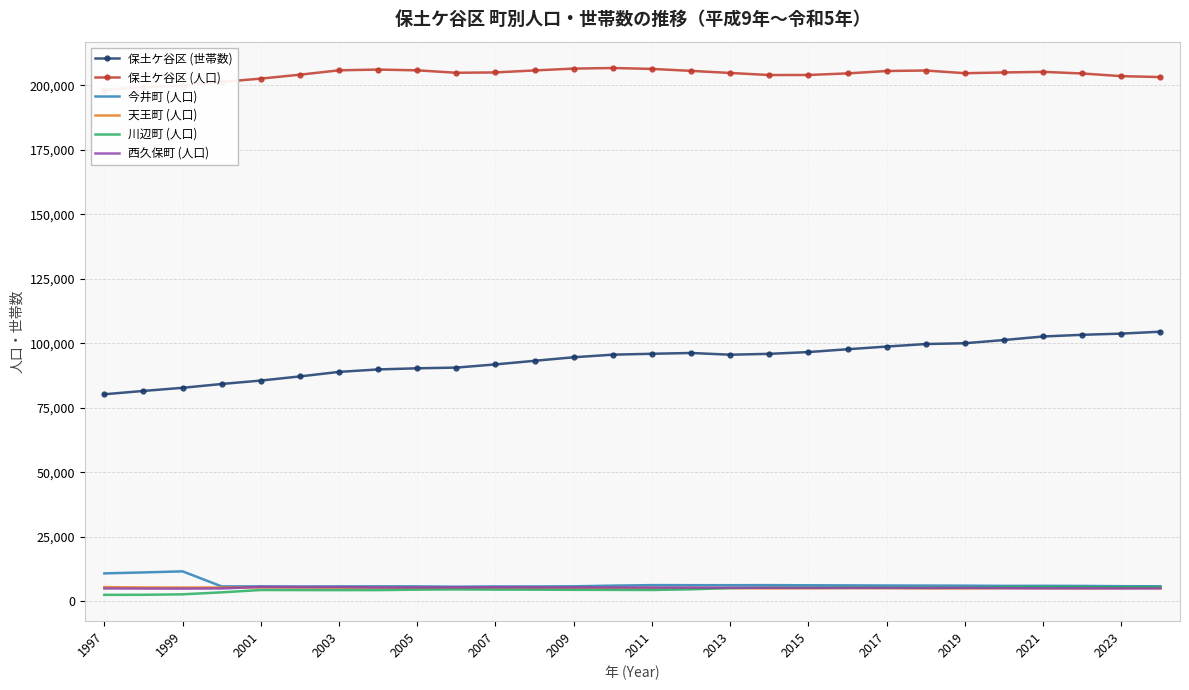

What are all the series names shown in the legend?

保土ケ谷区 (世帯数), 保土ケ谷区 (人口), 今井町 (人口), 天王町 (人口), 川辺町 (人口), 西久保町 (人口)